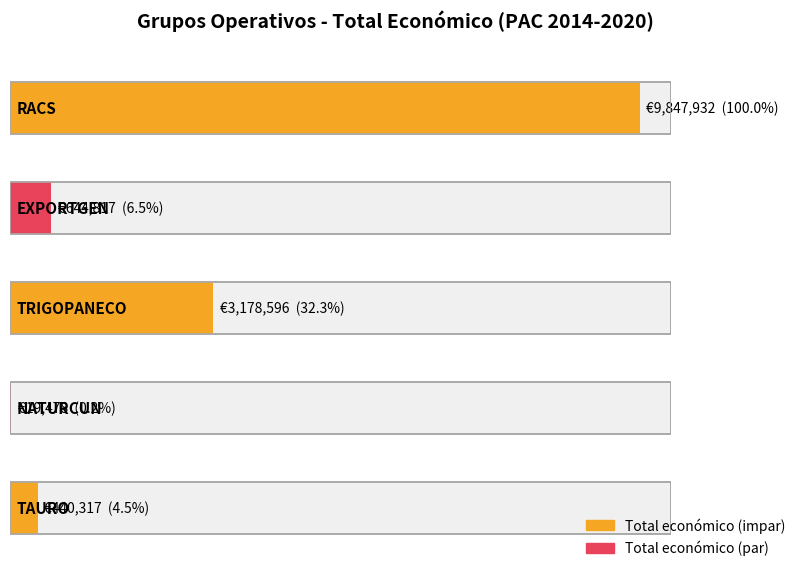

Is it true that the value at NATURCUN is 12045?

False